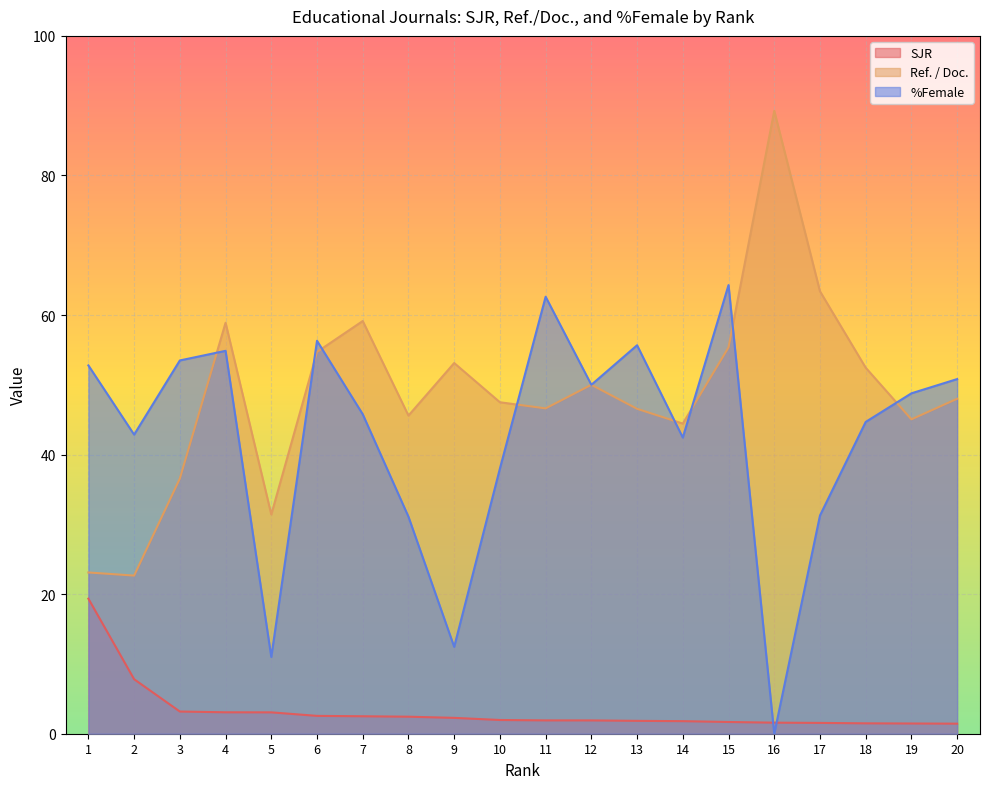

What is the spread (max minus min) of values at 17?

61.9